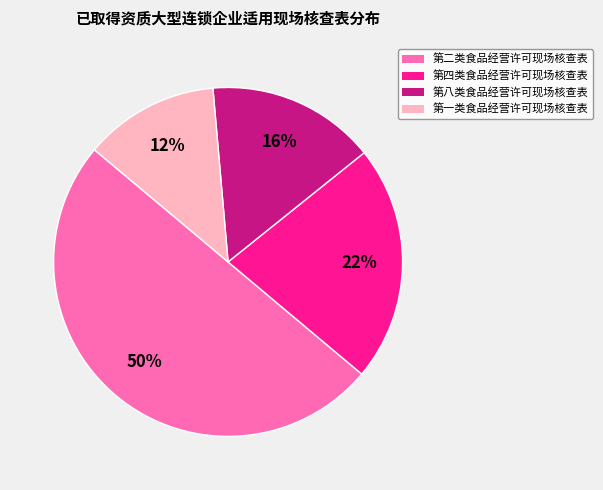

The 第二类食品经营许可现场核查表 slice represents 43% of the pie. True or false?

False